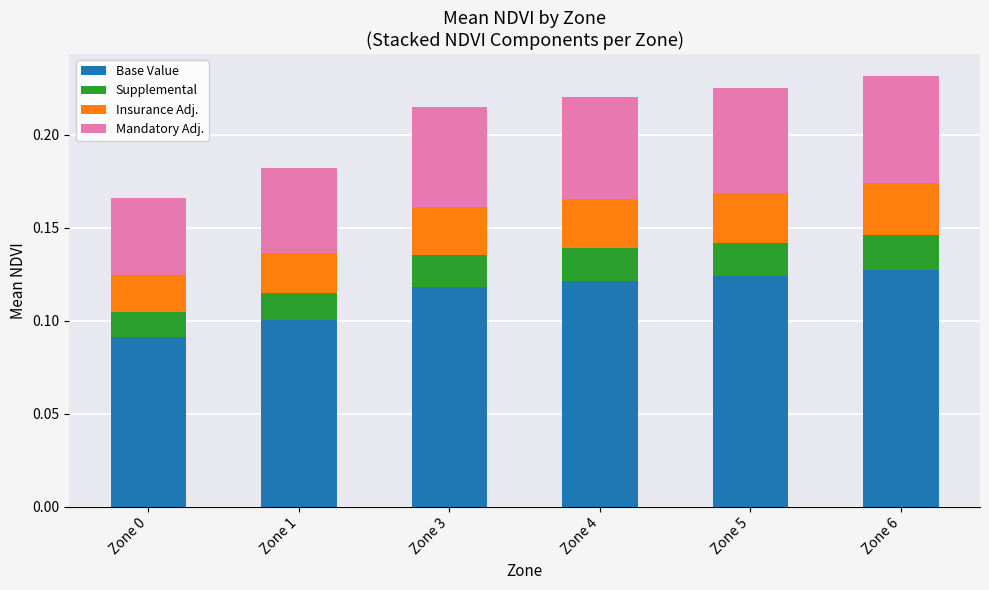

Is it true that Base Value equals 0.1 at Zone 4?

True